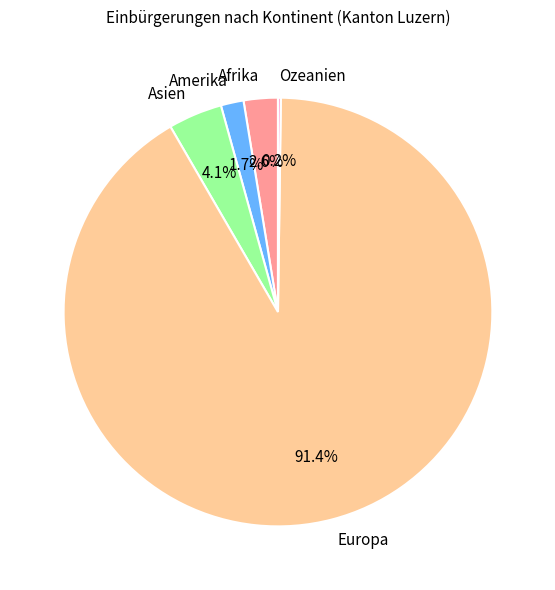

What percentage is NOT represented by Amerika?

98.3%